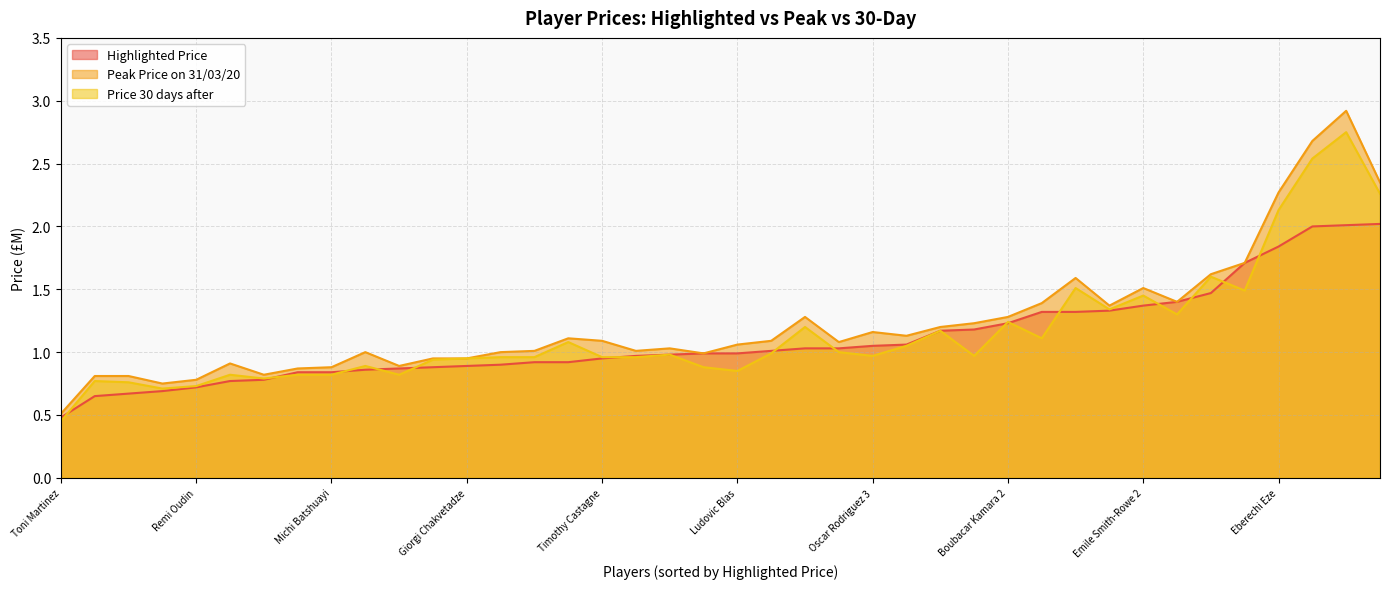

How many lines are shown in the chart?

3